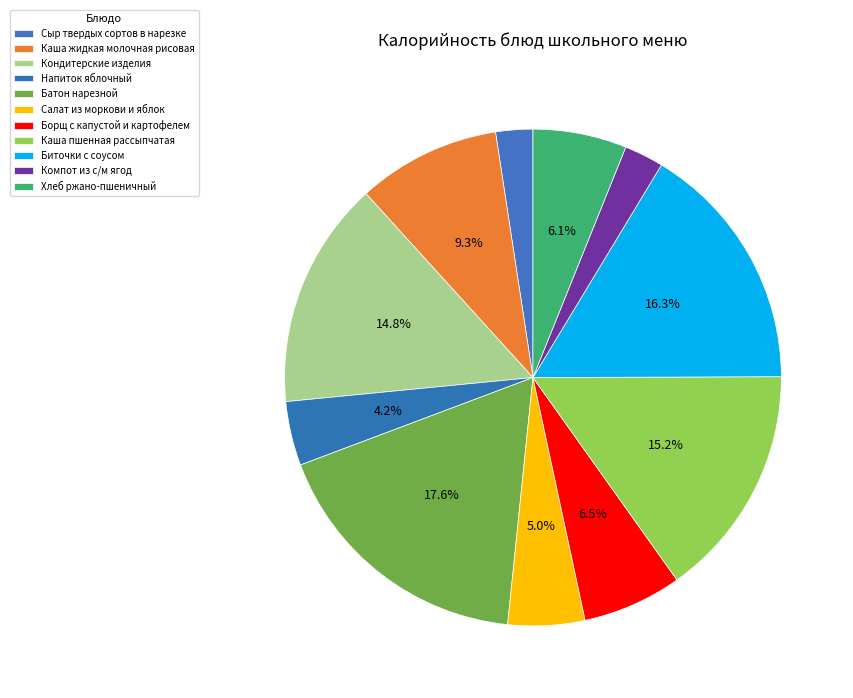

What is the largest slice in the pie chart?

Батон нарезной